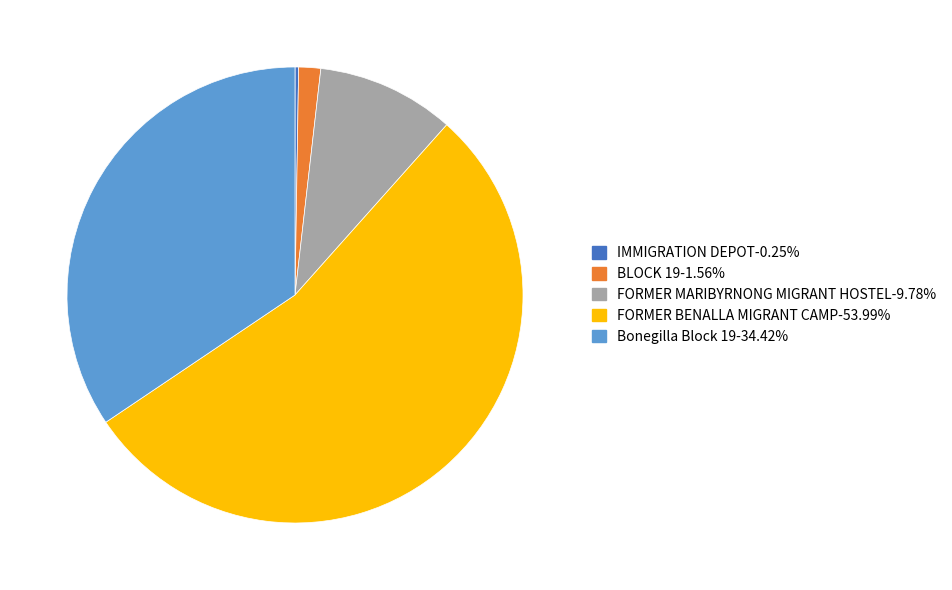

Does BLOCK 19-1.56% represent more than half of the total?

No